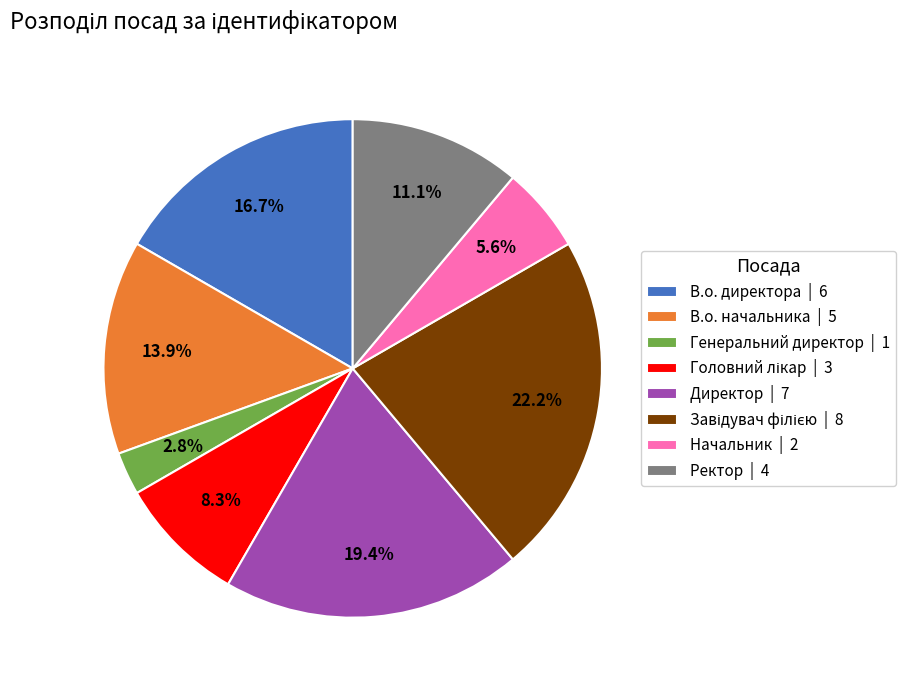

Which has a higher value, Ректор | 4 or Начальник | 2?

Ректор | 4